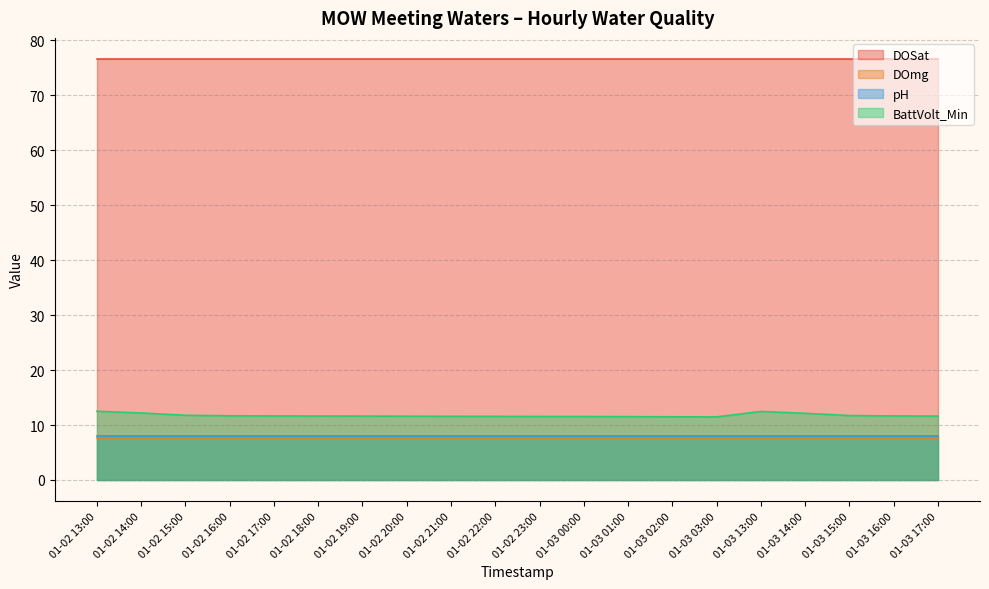

True or false: pH has a value of 8.0 at 01-02 18:00.

True